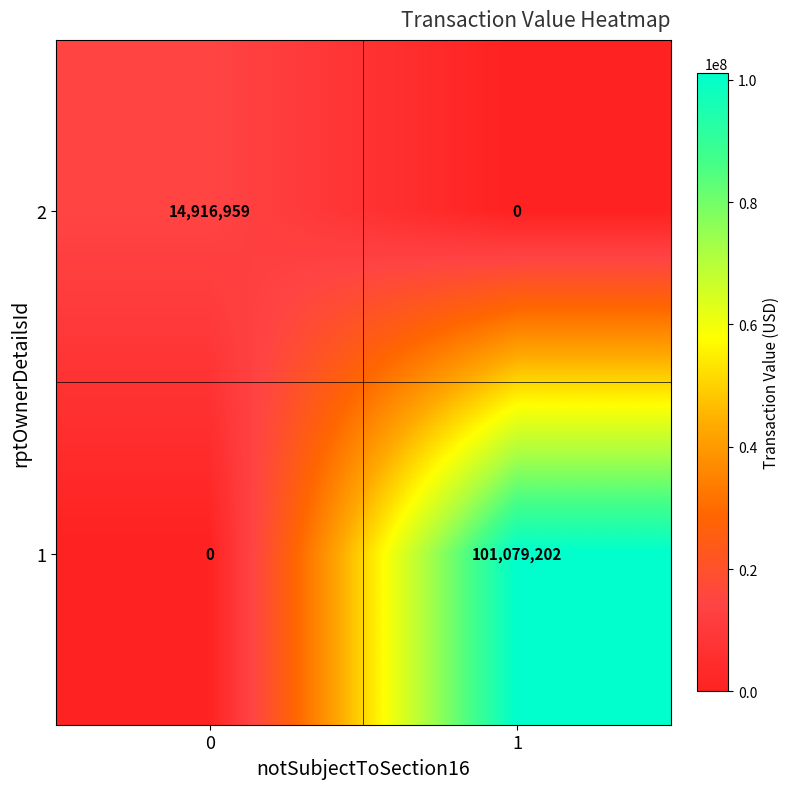

Reading left to right, list all the values displayed in this chart.

2: 14916959	0
1: 0	101079202